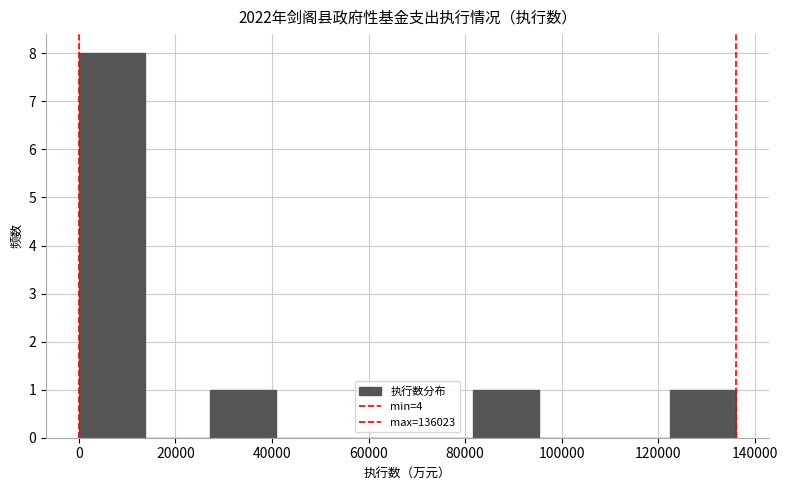

Reading left to right, transcribe this chart: for each bar, give the range it covers on the x-axis and its height. Neither the bar edges nor the heights are printed on the chart, so give them approximately, as read against the axes.

0 to 14000: 8
14000 to 28000: 0
28000 to 40000: 1
40000 to 54000: 0
54000 to 68000: 0
68000 to 82000: 0
82000 to 96000: 1
96000 to 108000: 0
108000 to 122000: 0
122000 to 136000: 1